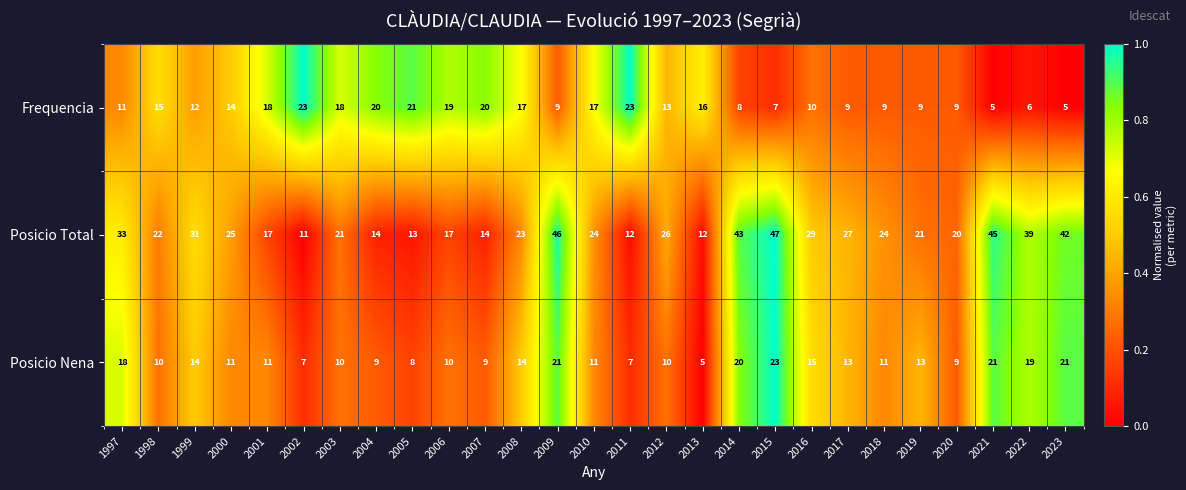

At which category is the sum across all series the highest?

2015